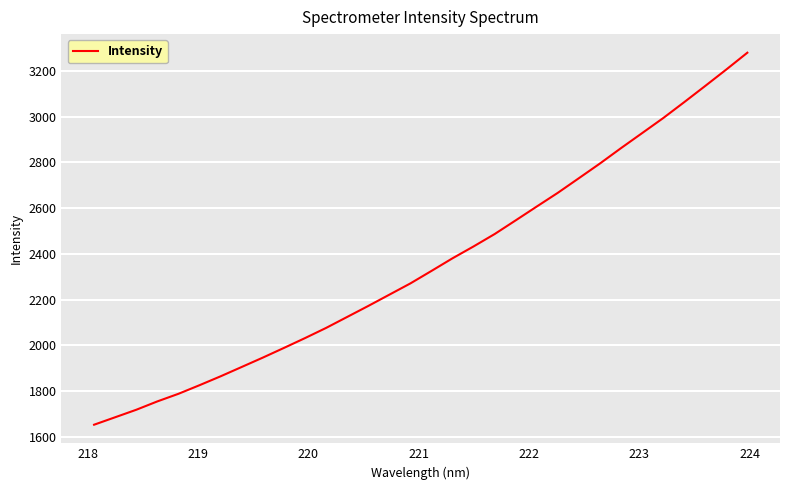

What is the difference between the maximum and minimum values?

1628.2